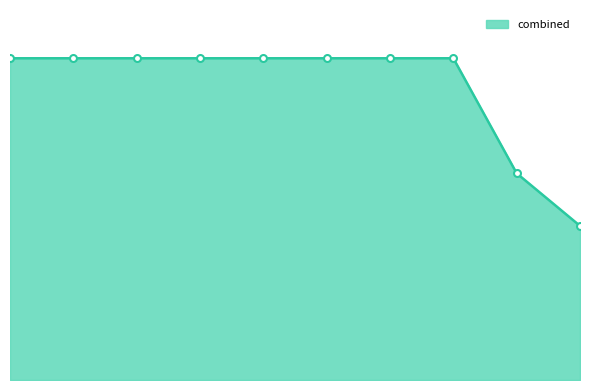

Does the chart have visible grid lines?

No